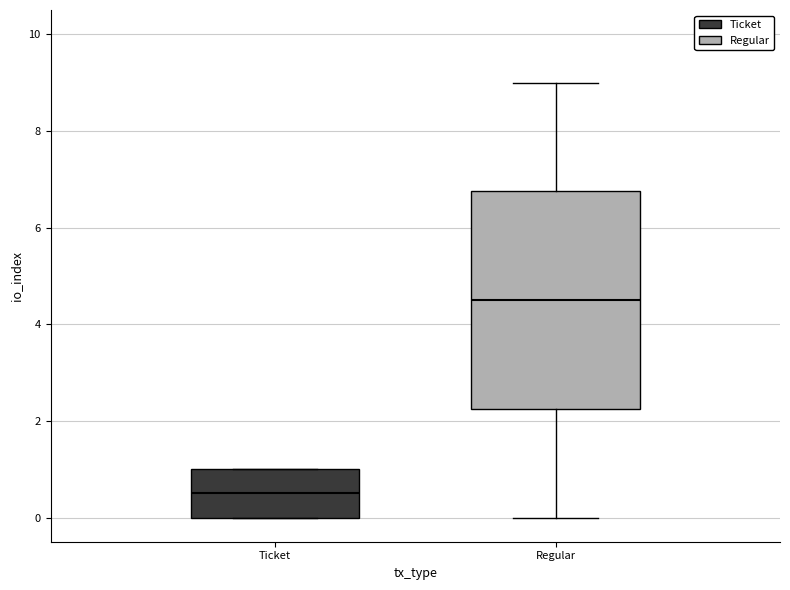

Where does the upper whisker of the box for Regular end on the y-axis? The values are not printed on the chart, so give them approximately, as read against the axis.

9.0